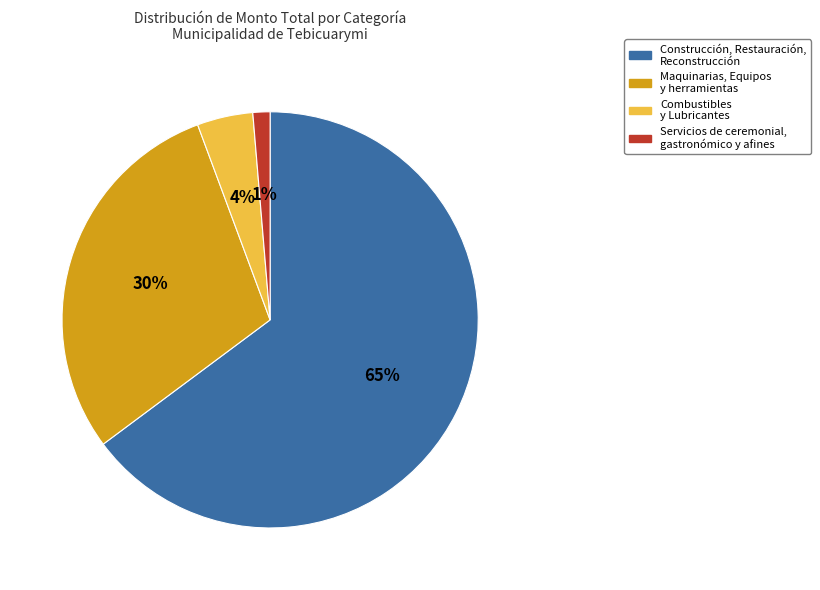

How many segments does this pie chart have?

4